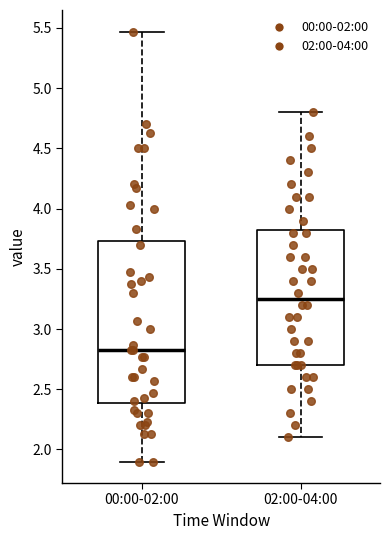

Reading left to right, transcribe this box plot: for each box, give where its median line is, the range the box spans, and where its two whiskers end, as read against the y-axis. The values are not printed on the chart, so give them approximately, as read against the axis.

00:00-02:00: median 2.85, box 2.40 to 3.75, whiskers 1.90 to 5.45
02:00-04:00: median 3.25, box 2.70 to 3.85, whiskers 2.10 to 4.80